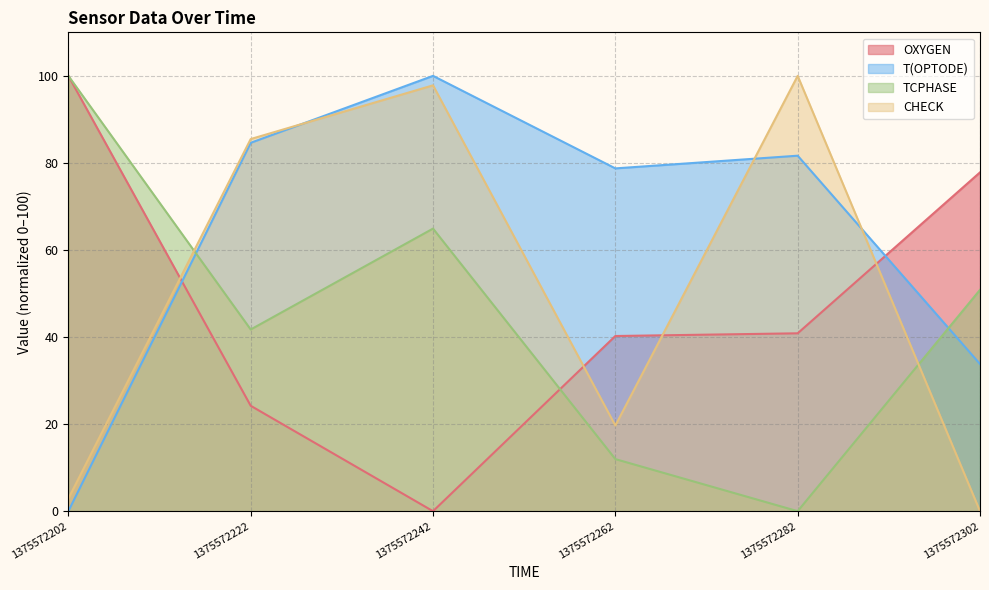

At which label does CHECK first exceed 85?

1375572222